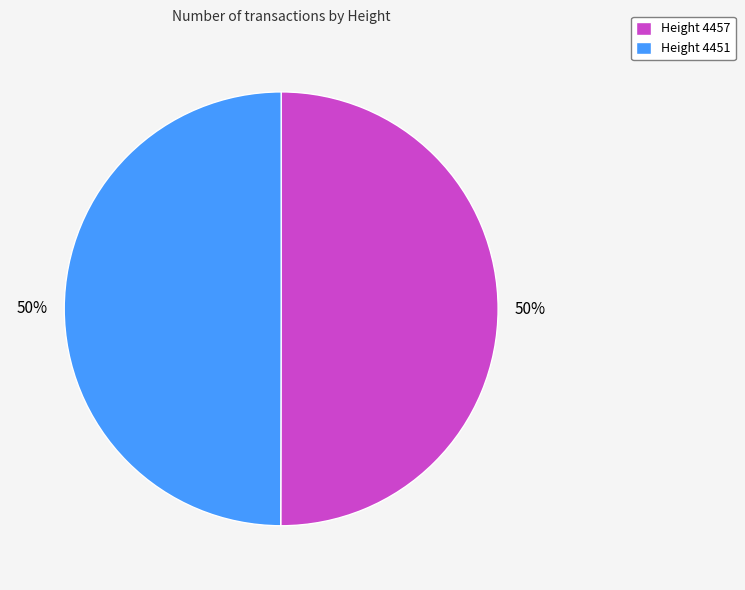

How many segments does this pie chart have?

2